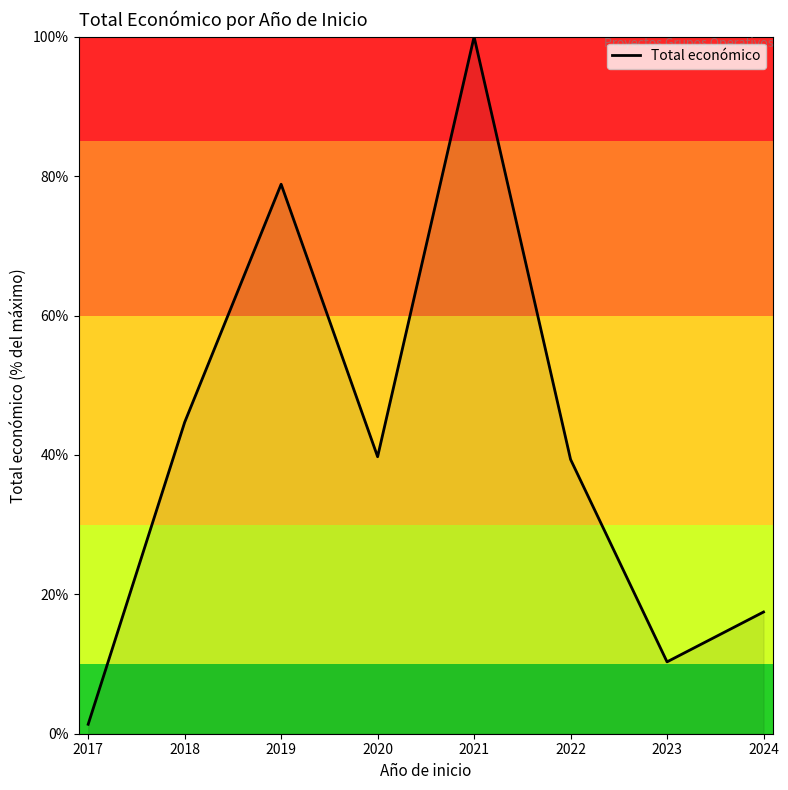

At which category does the data reach its first local peak?

2019